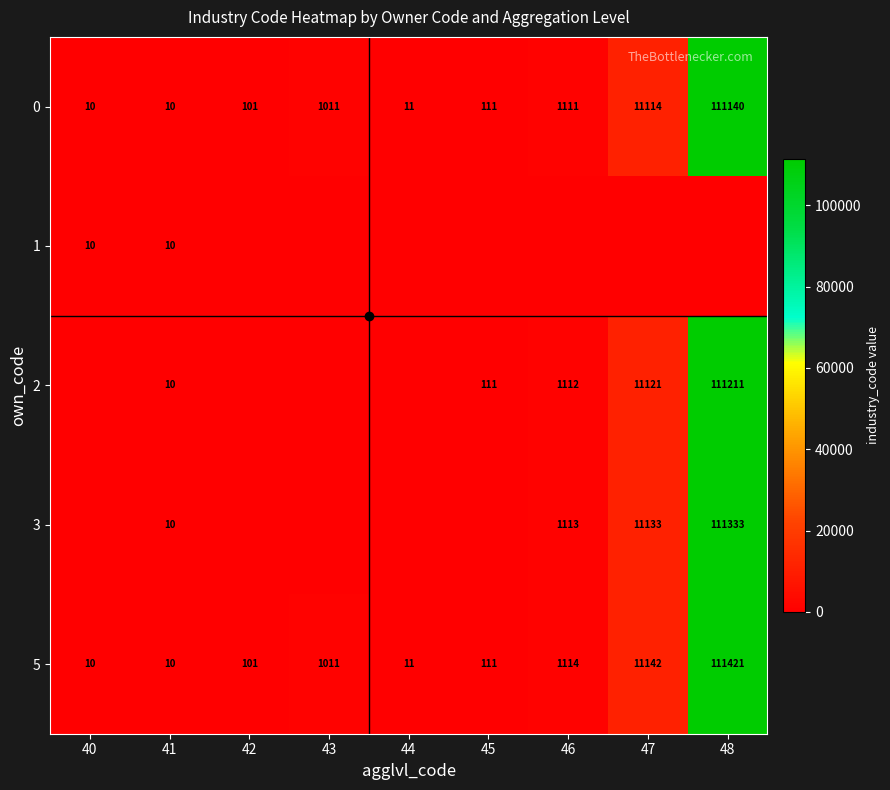

Is the value of 3 at 44 greater than the value of 0 at 42?

No